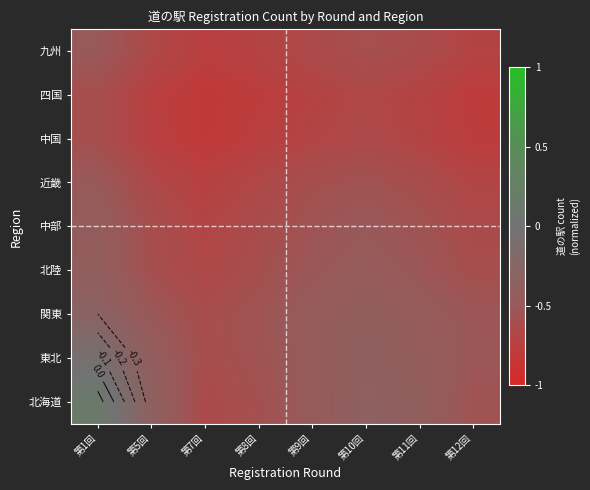

Is it true that 東北 equals -0.4 at 第7回?

False